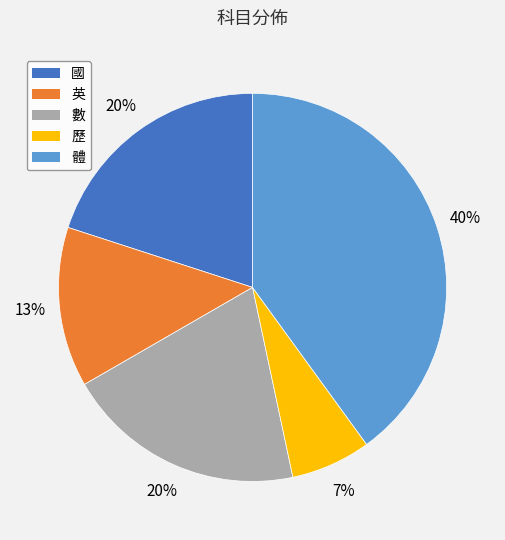

Does any single category account for the majority?

No